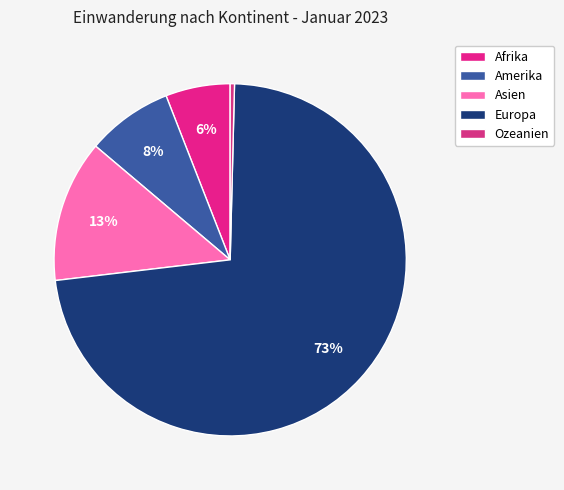

To the nearest percent, what portion does Europa represent?

73%